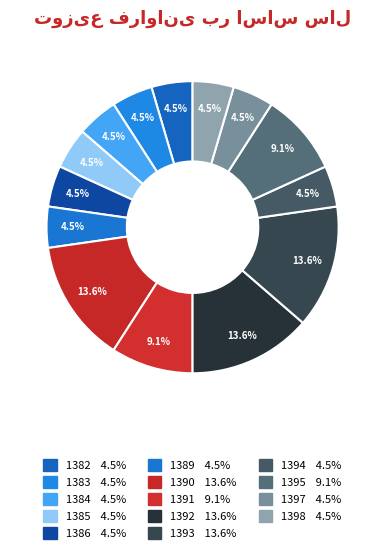

Count the number of slices in the pie.

14